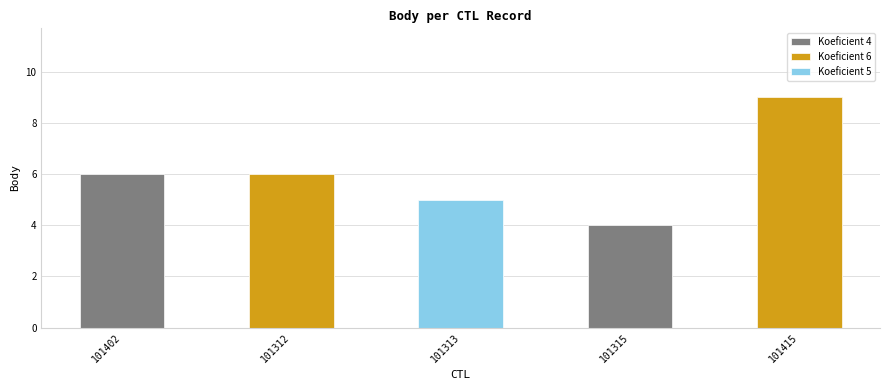

The value at 101312 is 9. True or false?

False